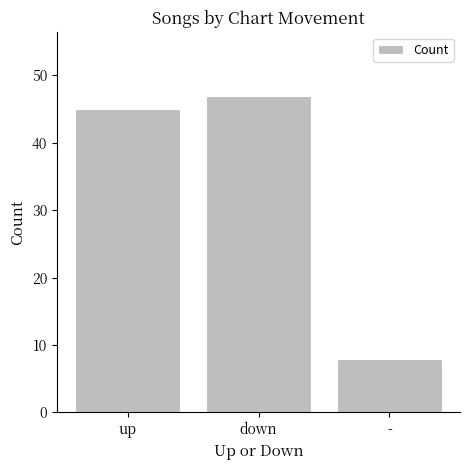

At which label is the value closest to 27?

up